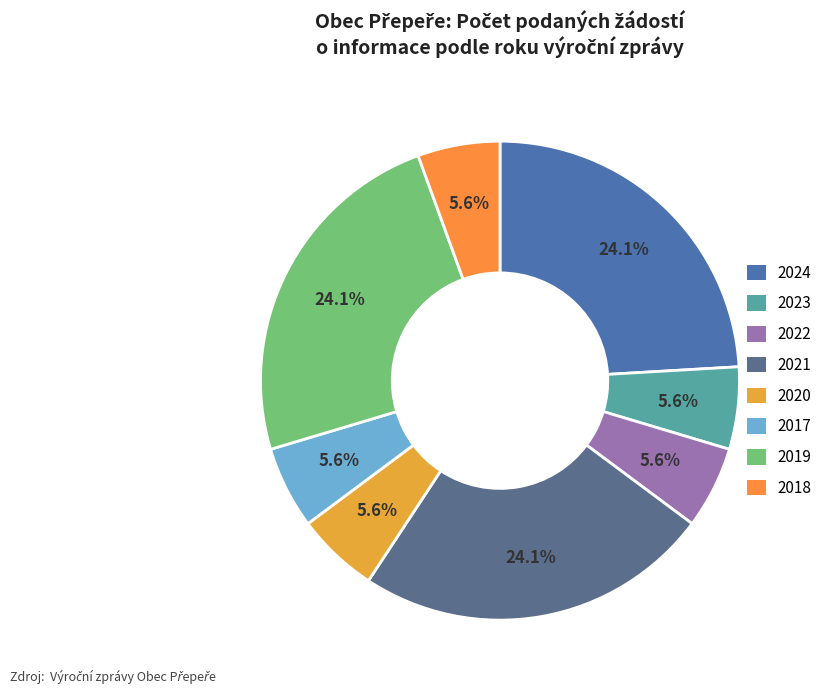

What portion of the pie excludes 2017?

94.4%